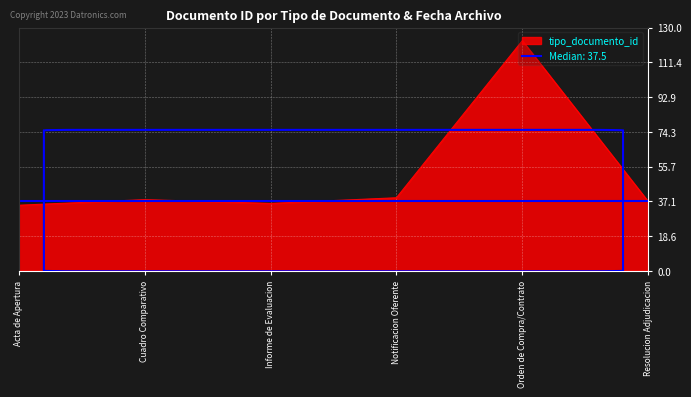

How many values are below 38?

3